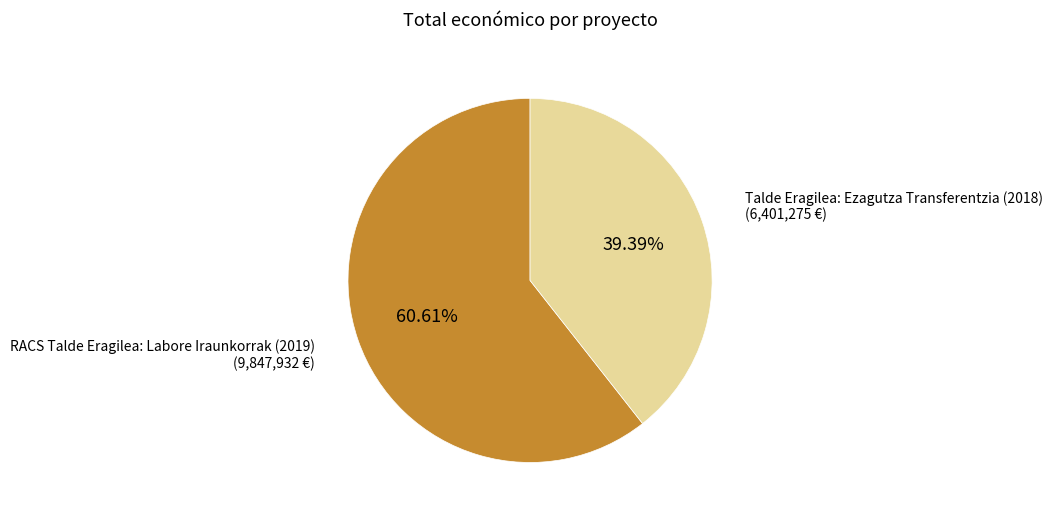

Do Talde Eragilea: Ezagutza Transferentzia (2018) and RACS Talde Eragilea: Labore Iraunkorrak (2019) together represent more than half of the pie?

Yes